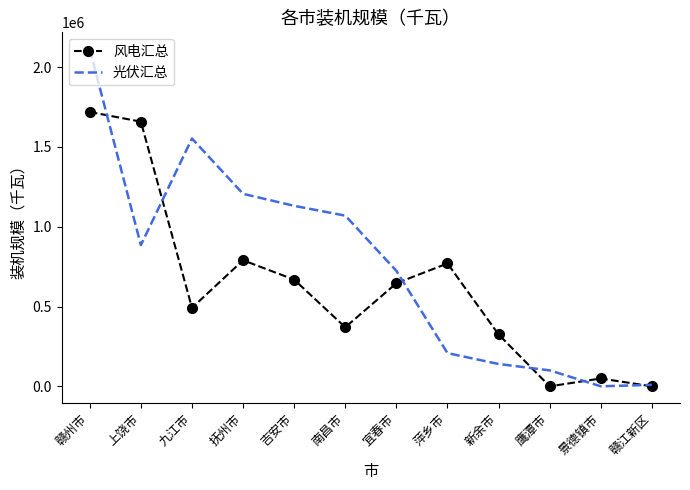

What is the difference between the 风电汇总 values at 赣州市 and 上饶市?

60600.0